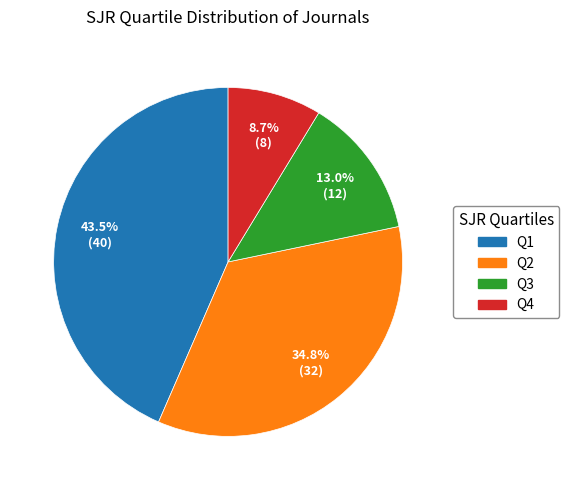

The Q2 slice represents 35% of the pie. True or false?

True